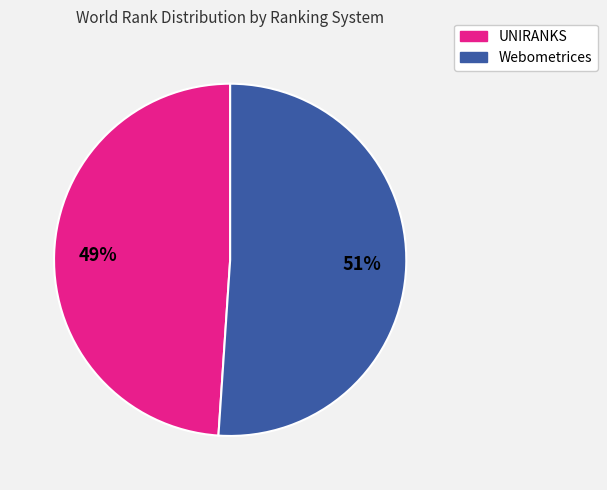

To the nearest percent, what is the average slice percentage?

50%